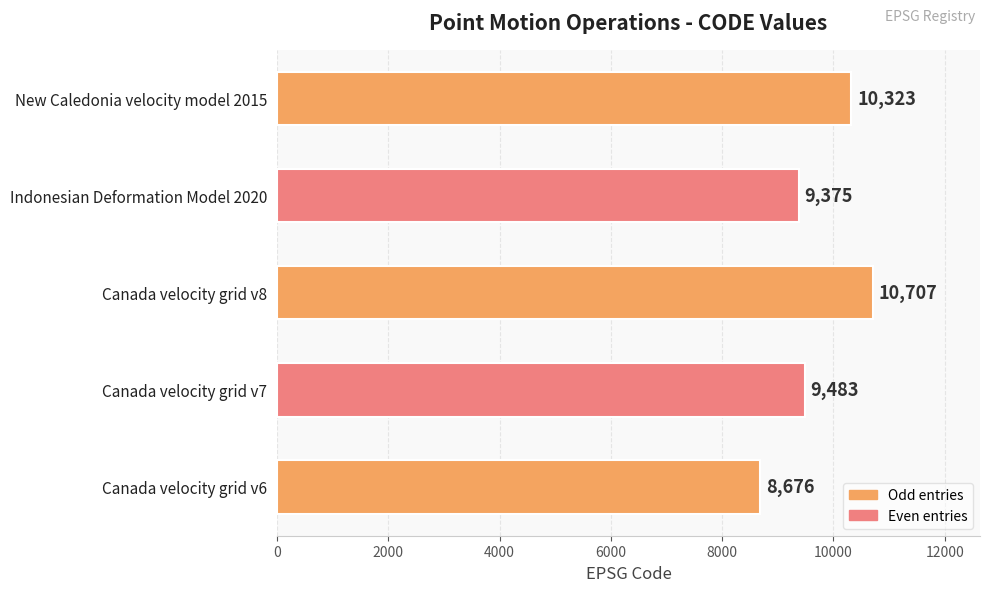

How many data points are less than 9483?

2